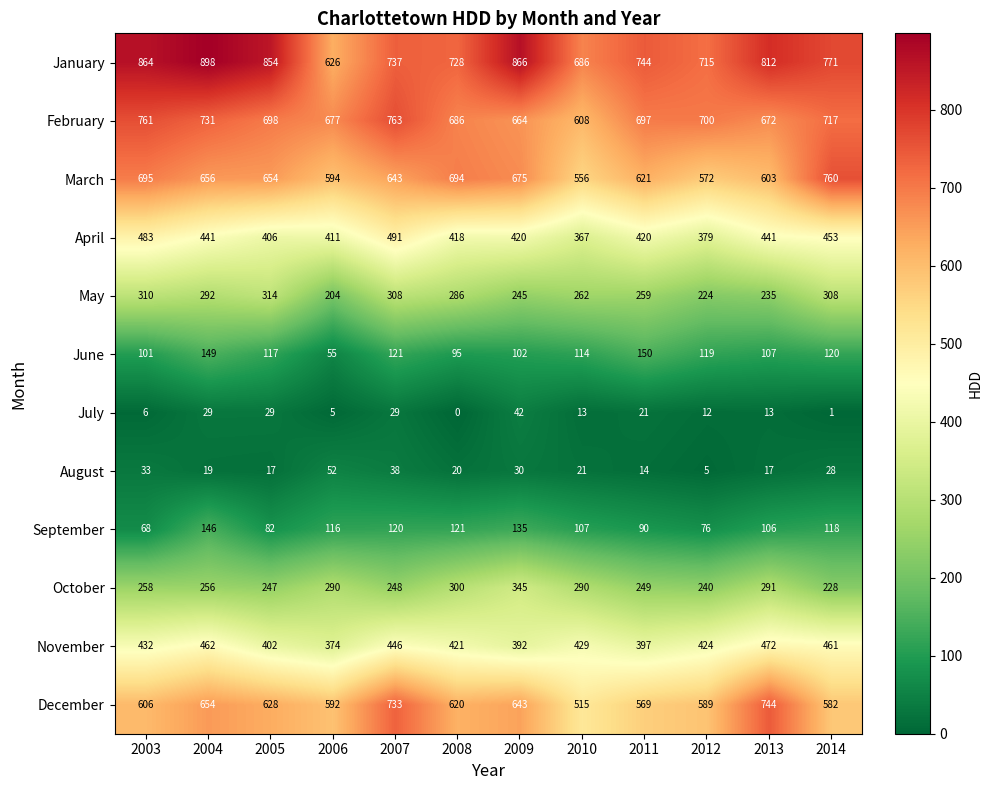

Which category has the lowest value across all series?

2008